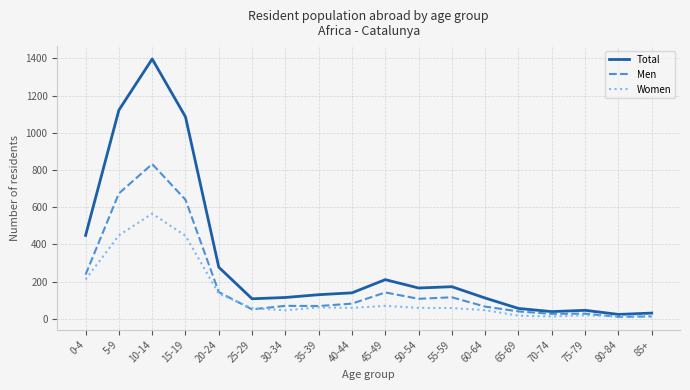

The Men series shows 107 at 50-54. True or false?

True